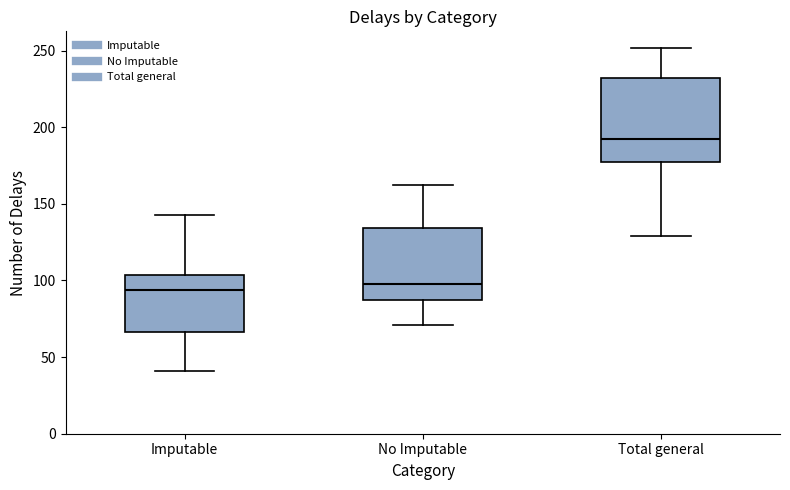

Which box is the tallest, from its lower edge to its upper edge?

Total general